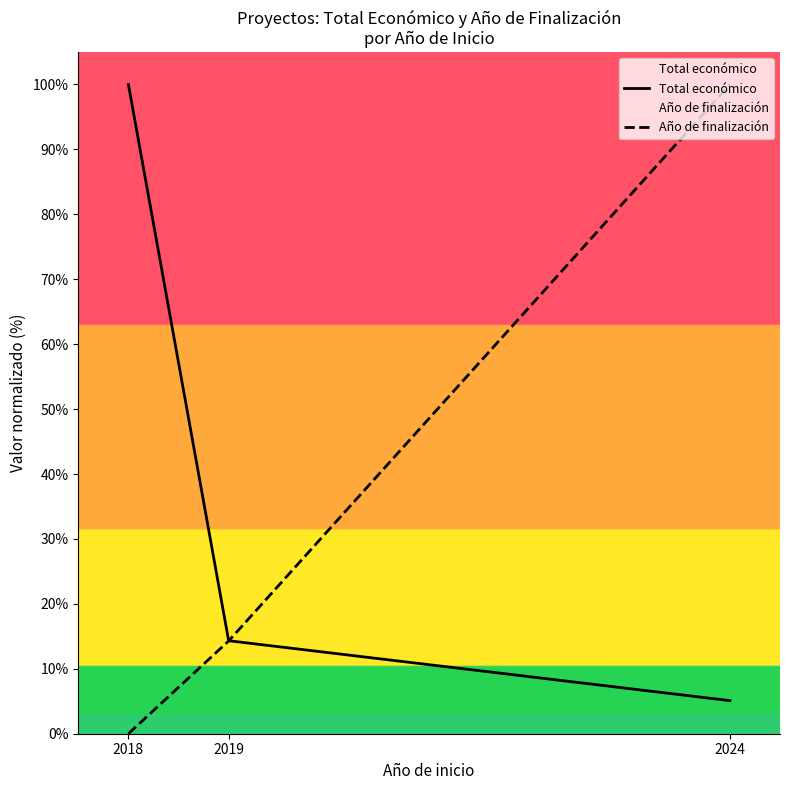

The Total económico series shows 100.0 at 2018. True or false?

True